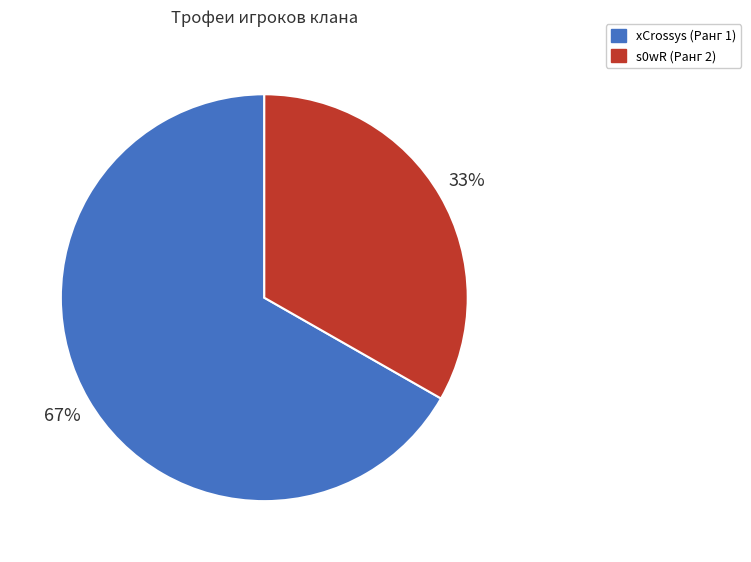

What is the majority slice?

xCrossys (Ранг 1)